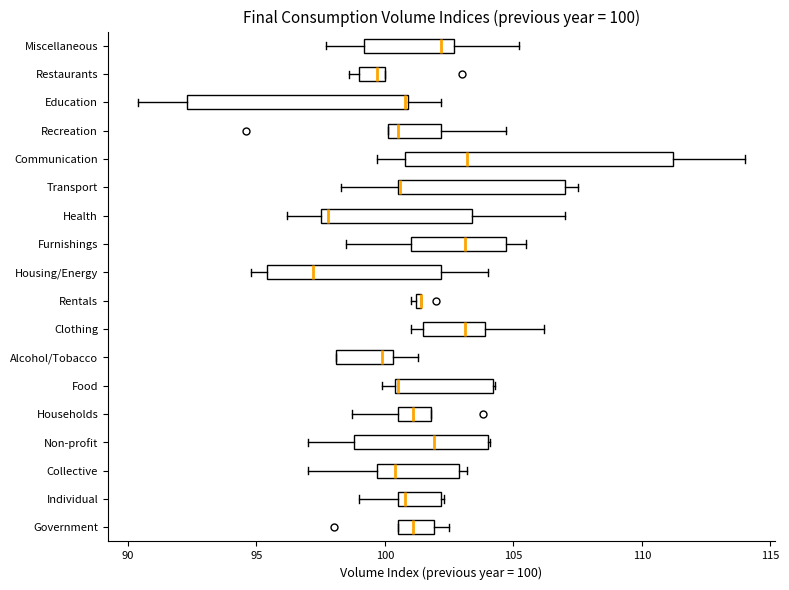

Comparing the boxes themselves (not the whiskers), which one is the widest?

Communication